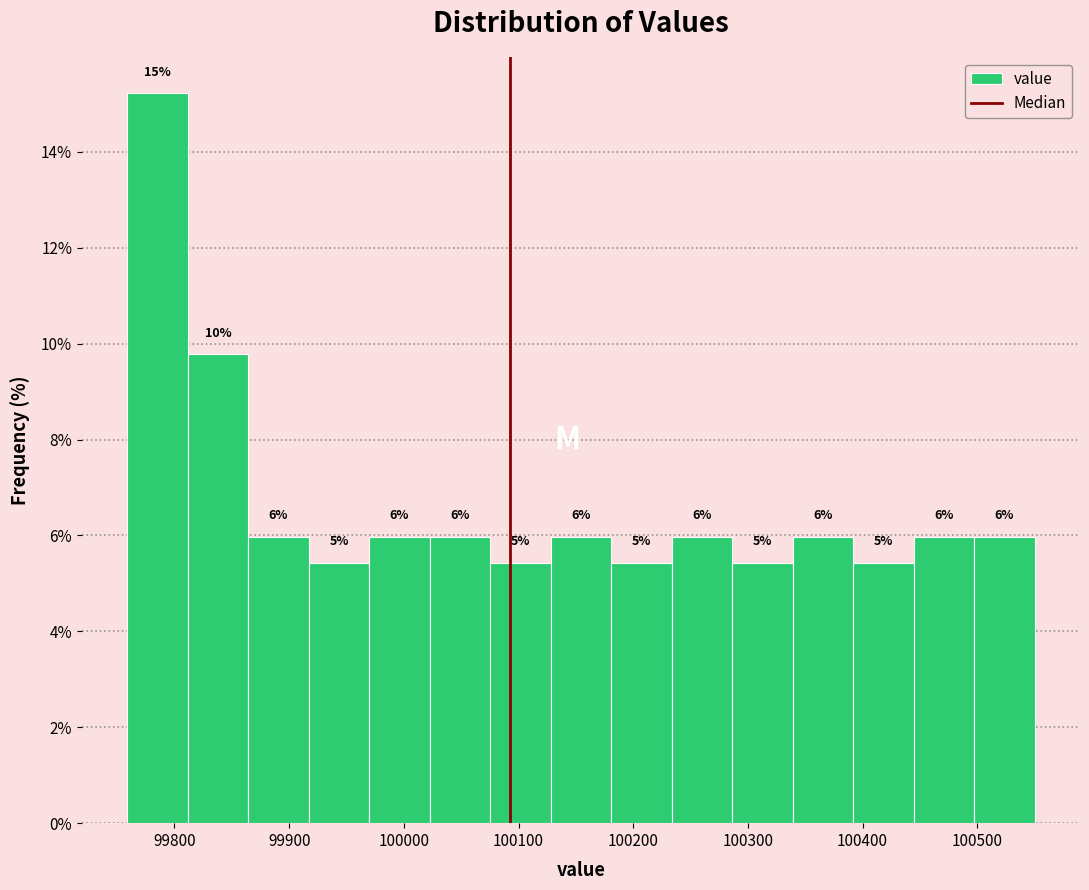

Which range on the x-axis has the tallest bar?

99760 to 99810